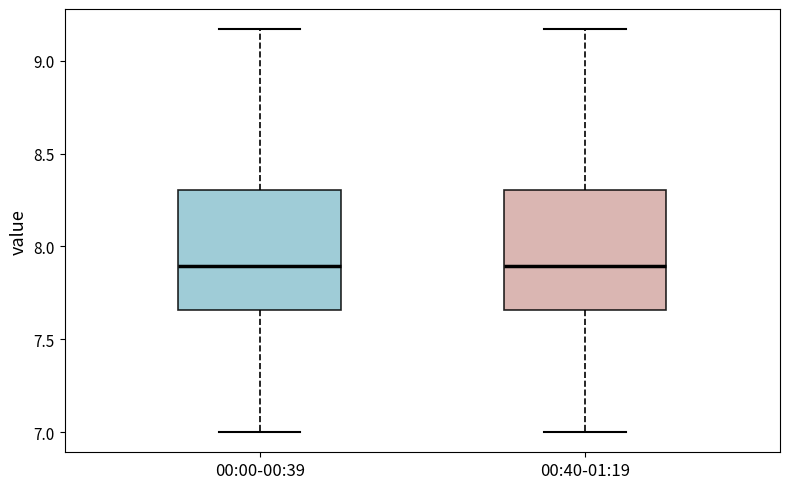

Where does the median line of the box for 00:00-00:39 sit on the y-axis? The values are not printed on the chart, so give them approximately, as read against the axis.

7.90